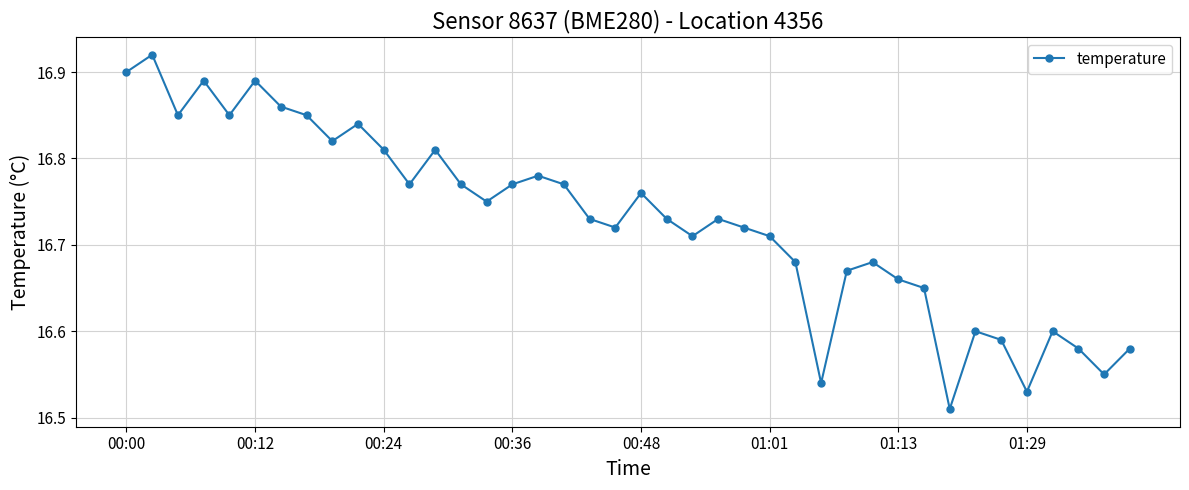

What is the sum of all values?

669.1